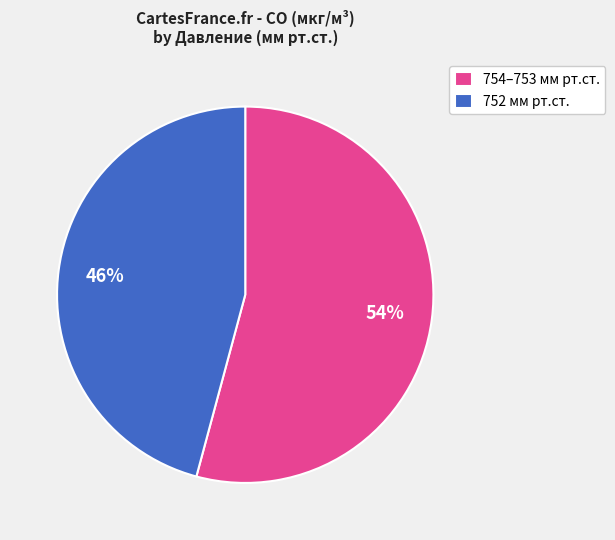

Is there a majority slice in this chart?

Yes